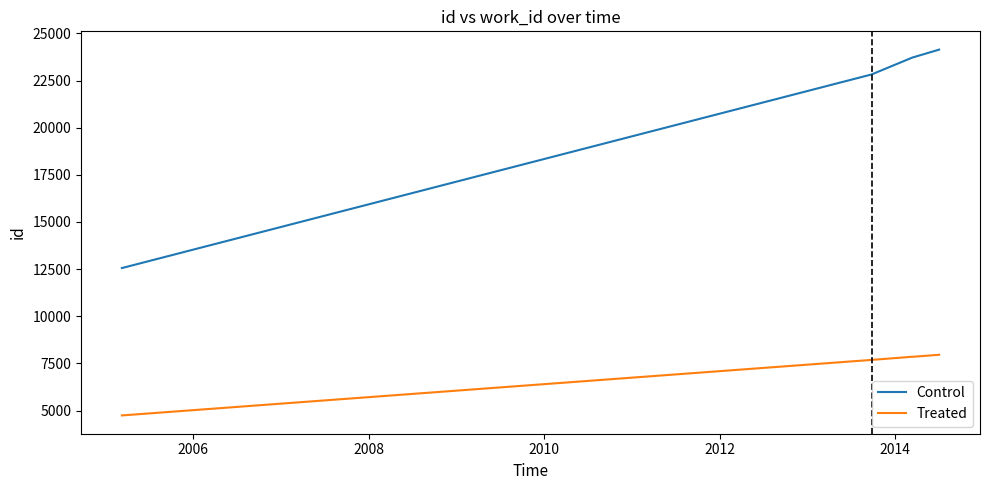

True or false: Control and Treated cross at least once.

False